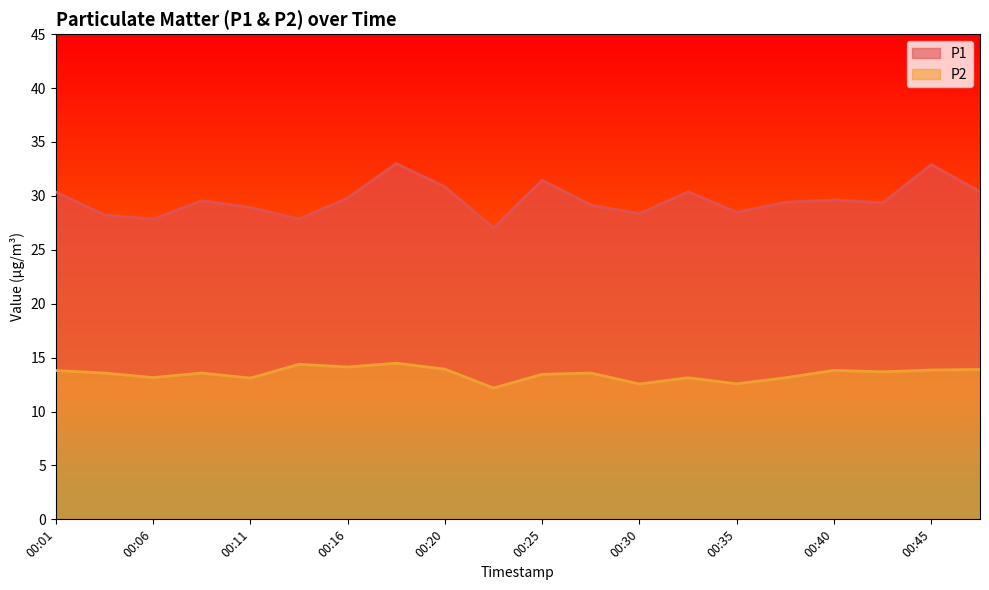

Which series has the largest range (max minus min)?

P1